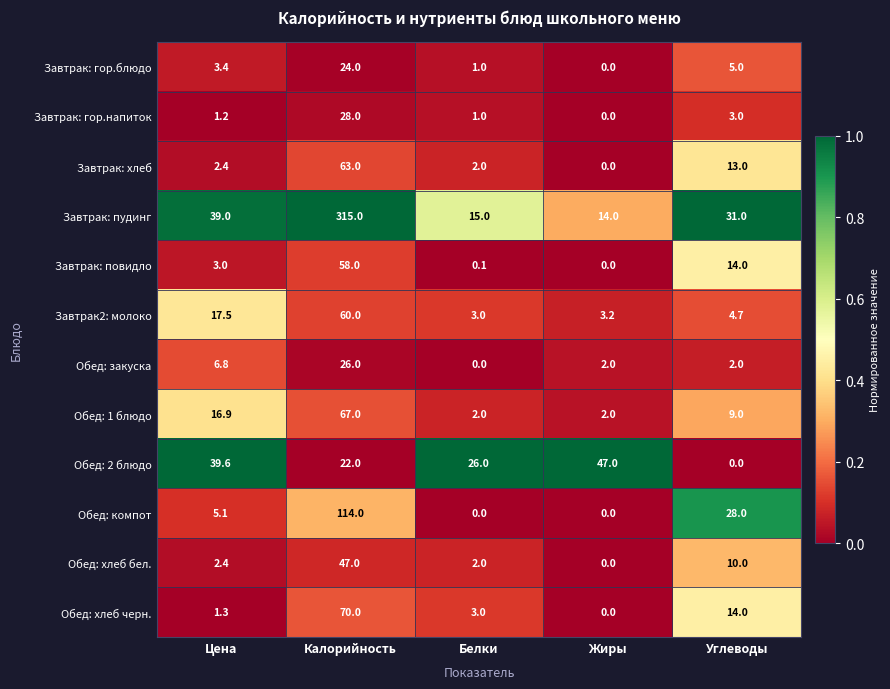

Is it true that Обед: хлеб черн. equals -37.4 at Жиры?

False